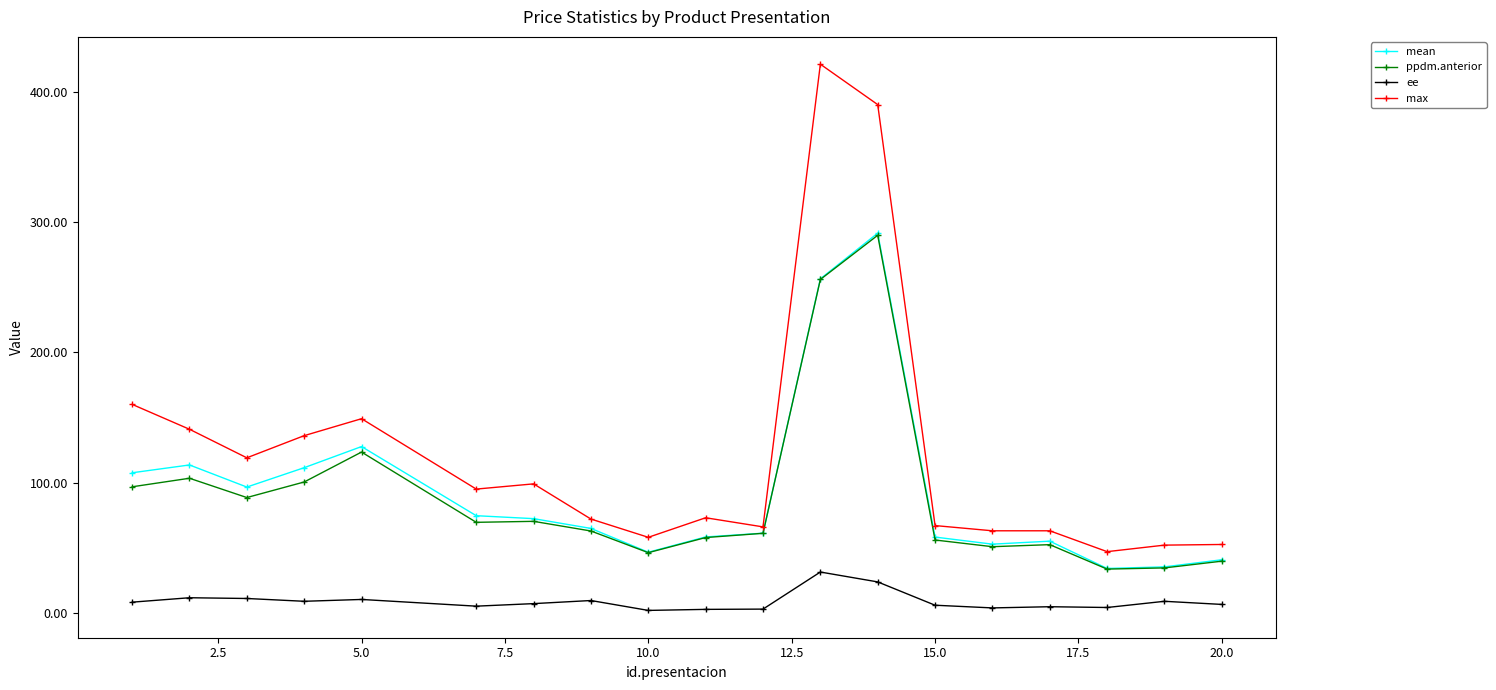

True or false: ppdm.anterior and ee cross at least once.

False